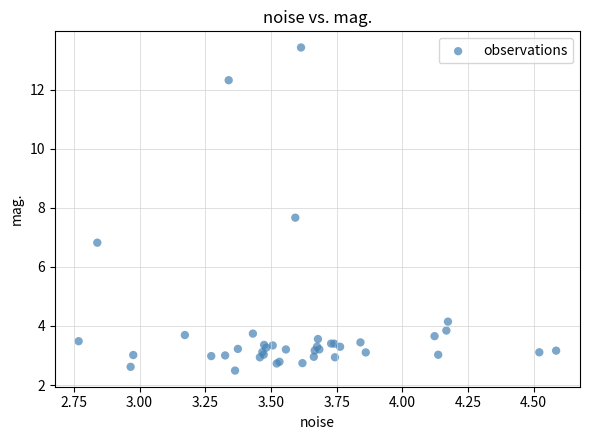

What Y value in the scatter plot is closest to 7?

6.8